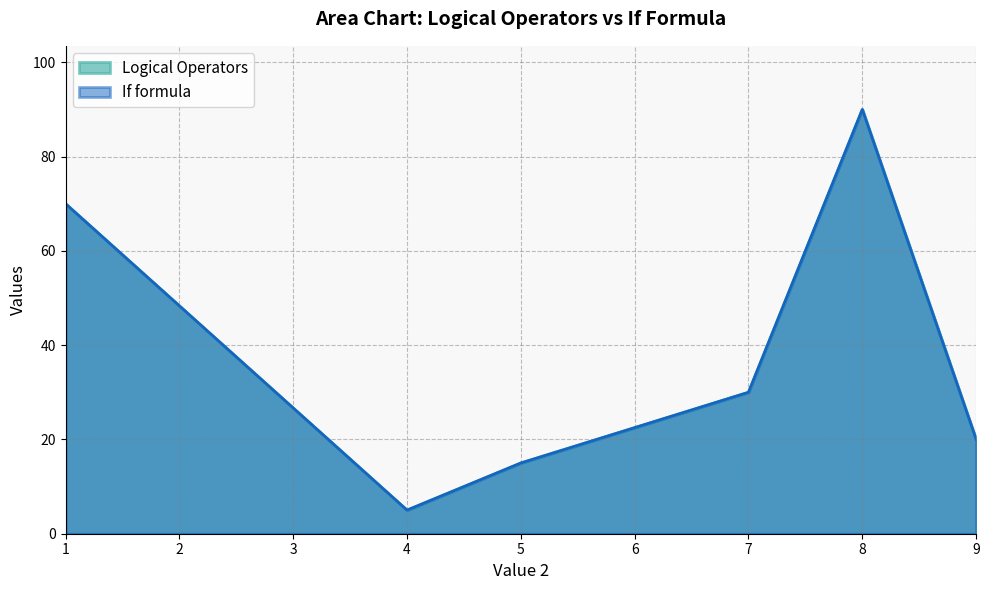

What are all the series names shown in the legend?

Logical Operators, If formula